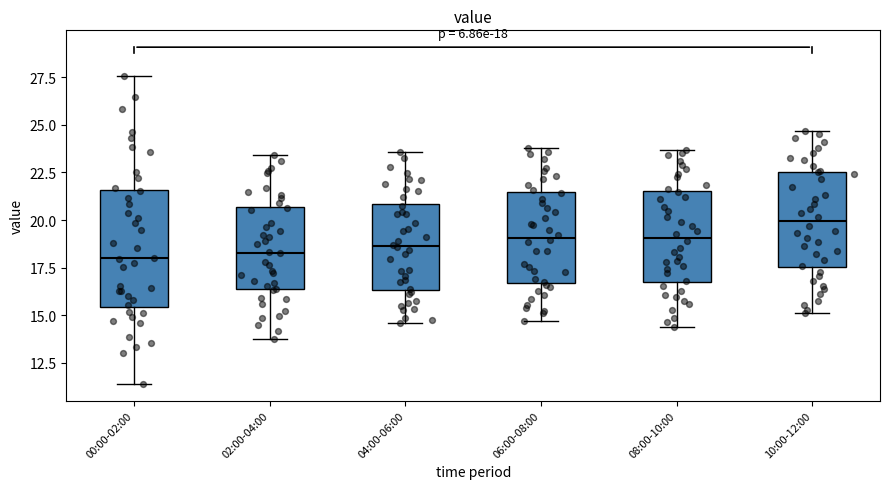

Comparing the boxes themselves (not the whiskers), which one is the tallest?

00:00-02:00